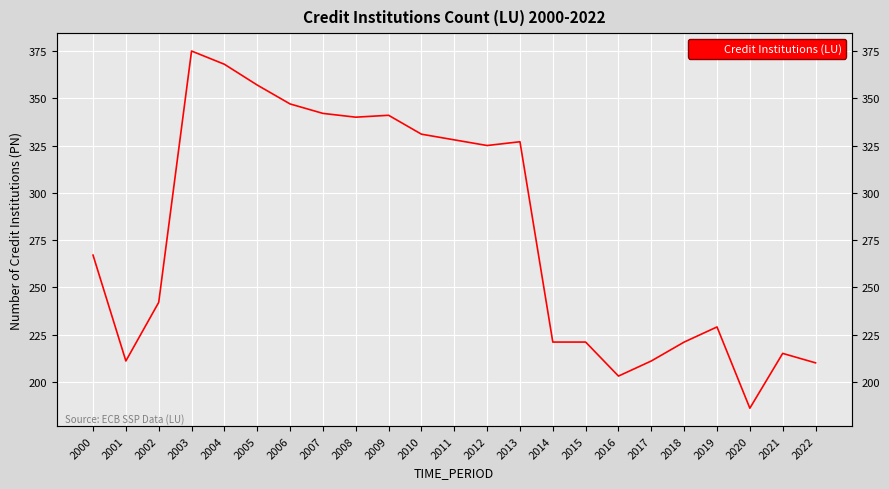

What is the difference between the maximum and minimum values?

189